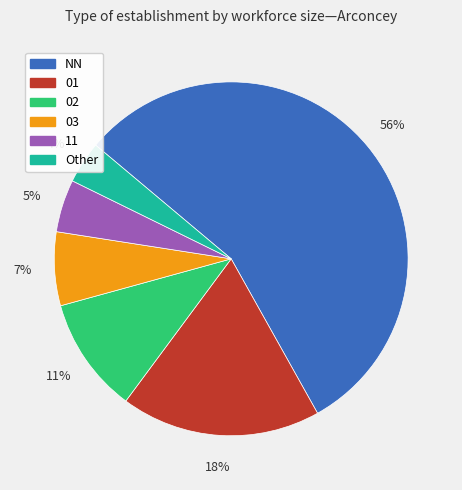

Which slice represents more than half of the pie?

NN